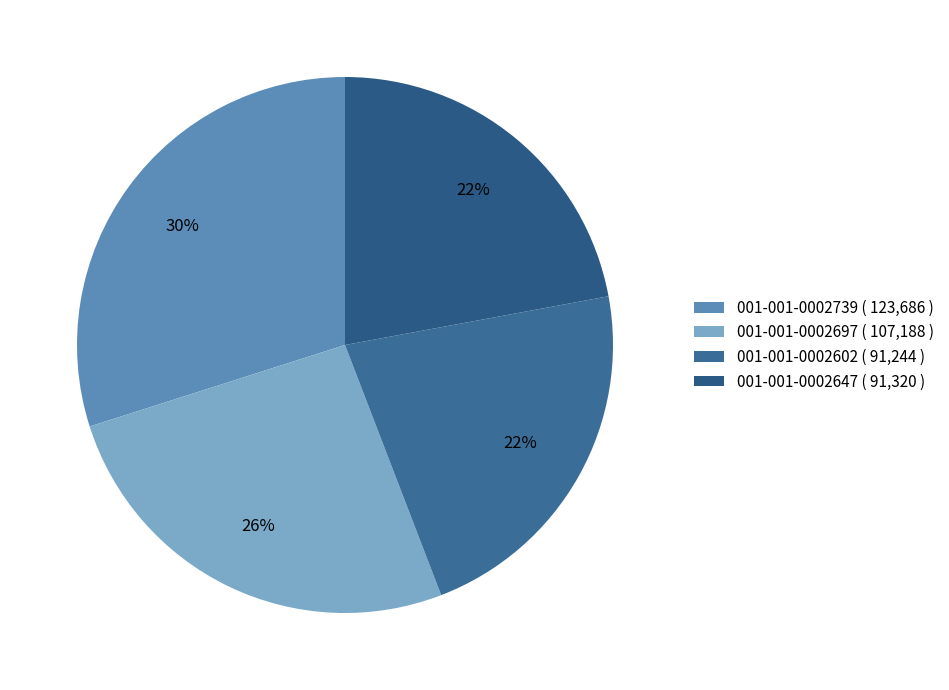

To the nearest percent, what percentage of the pie is 001-001-0002739?

30%